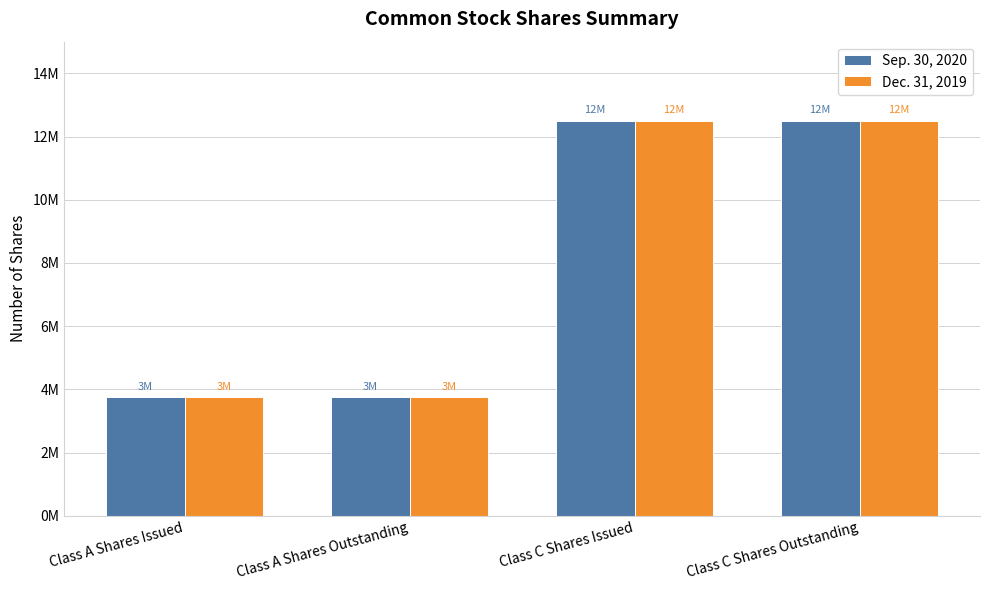

The Sep. 30, 2020 series shows 12500000 at Class C Shares Outstanding. True or false?

True